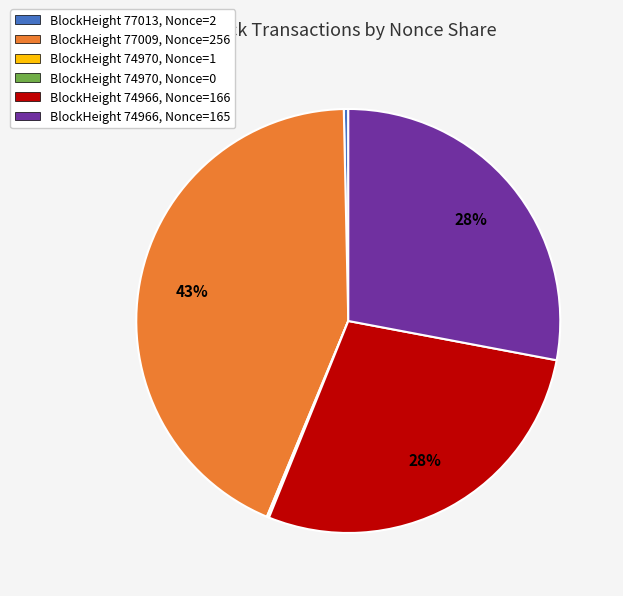

To the nearest percent, what percentage of the pie is BlockHeight 74966, Nonce=165?

28%